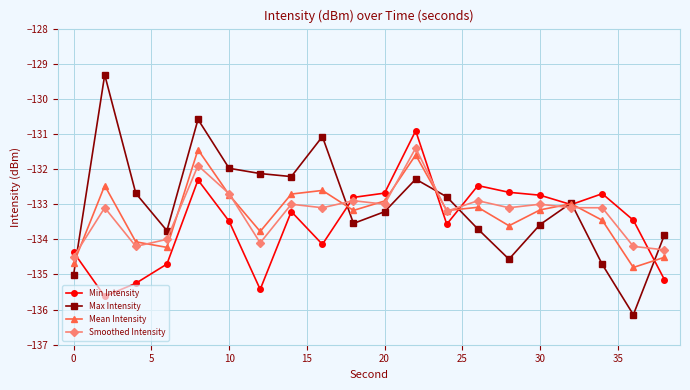

In Max Intensity, how many points are lower than both neighbors (excluding endpoints)?

5